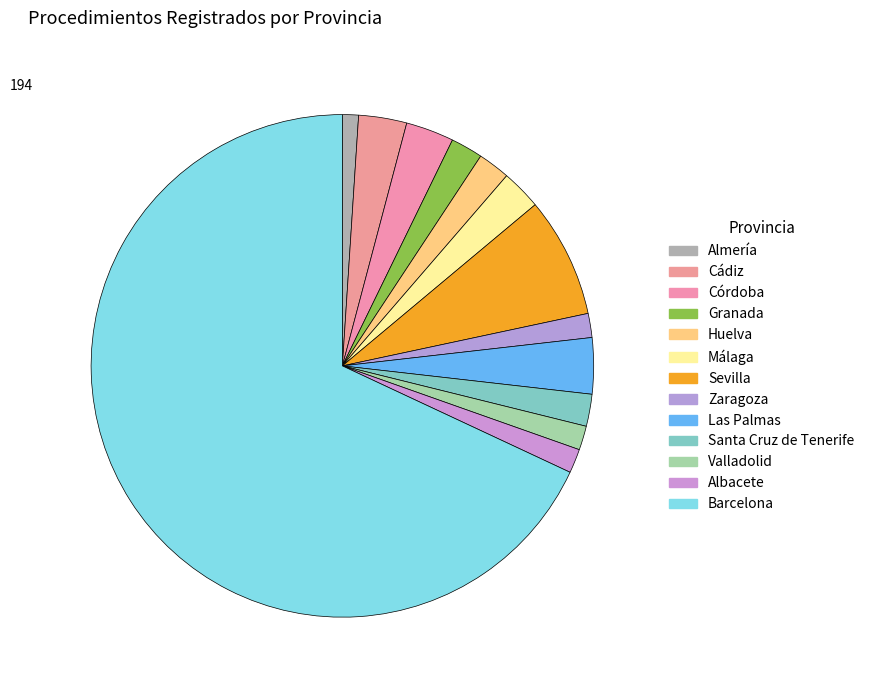

What percentage is the Albacete slice, to the nearest percent?

2%